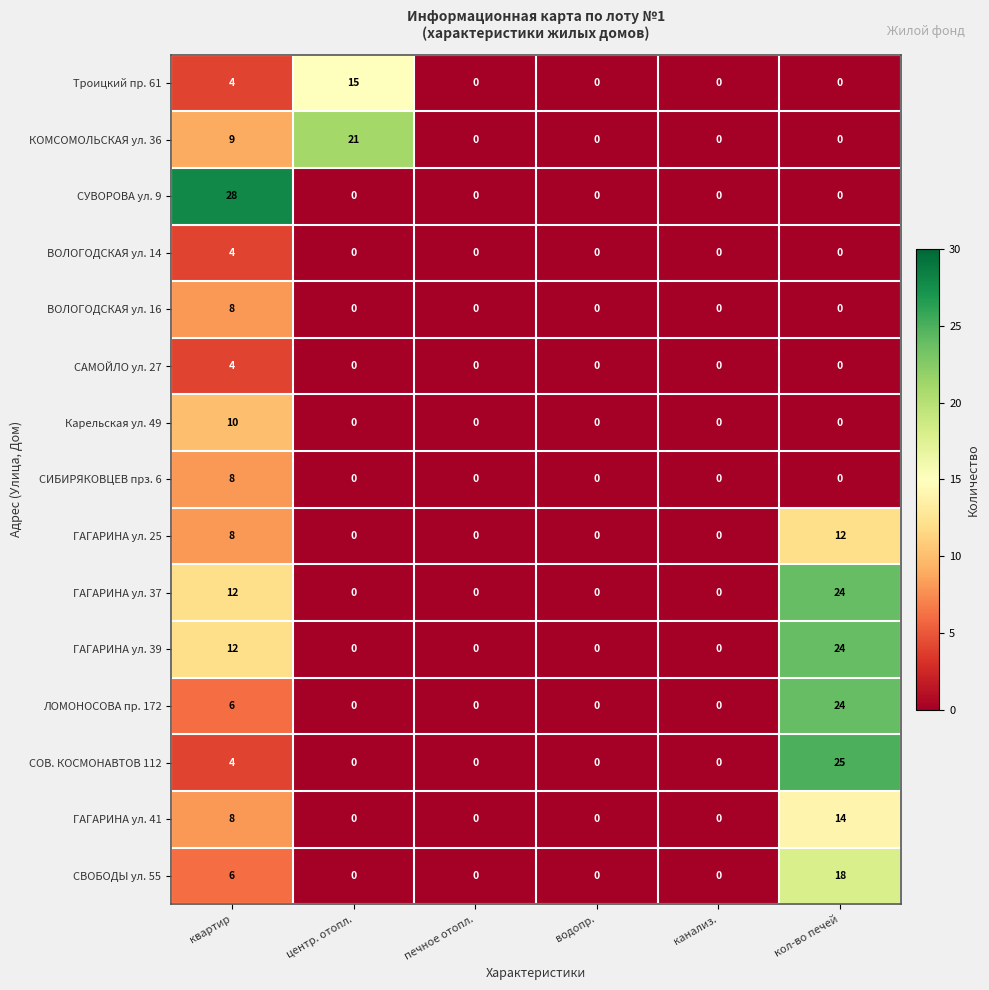

What is the greatest value displayed?

28